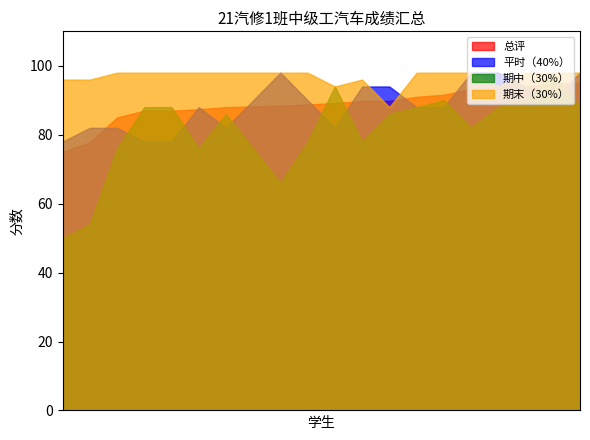

Between 王子威 and 曾开远, which series saw the biggest shift?

平时（40%）